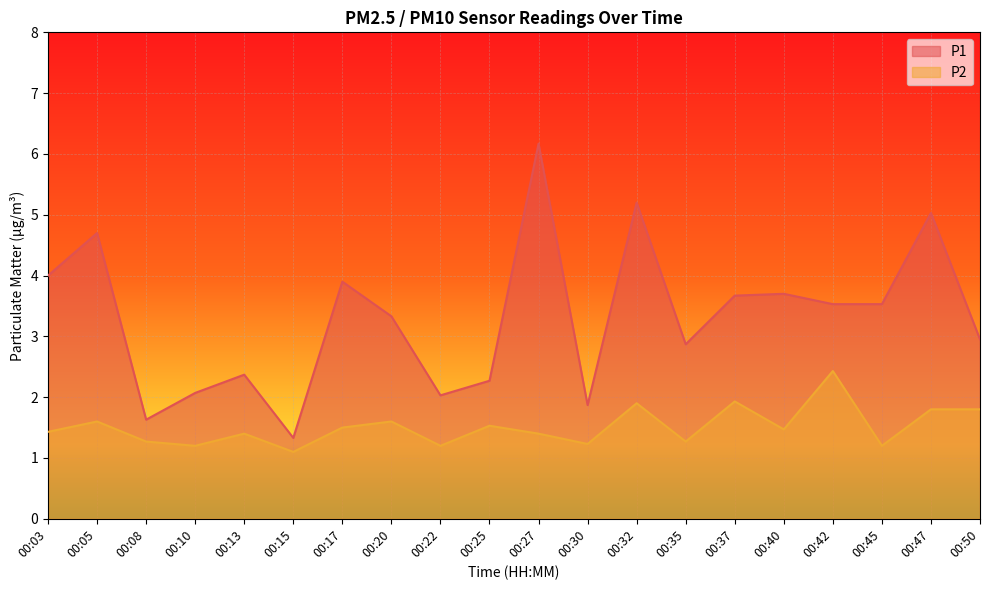

Reading right to left, transcribe all the data shown in this chart.

P1: 00:50=3.0	00:47=5.0	00:45=3.5	00:42=3.5	00:40=3.7	00:37=3.7	00:35=2.9	00:32=5.2	00:30=1.9	00:27=6.2	00:25=2.3	00:22=2.0	00:20=3.3	00:17=3.9	00:15=1.3	00:13=2.4	00:10=2.1	00:08=1.6	00:05=4.7	00:03=4.0
P2: 00:50=1.8	00:47=1.8	00:45=1.2	00:42=2.4	00:40=1.5	00:37=1.9	00:35=1.3	00:32=1.9	00:30=1.2	00:27=1.4	00:25=1.5	00:22=1.2	00:20=1.6	00:17=1.5	00:15=1.1	00:13=1.4	00:10=1.2	00:08=1.3	00:05=1.6	00:03=1.4